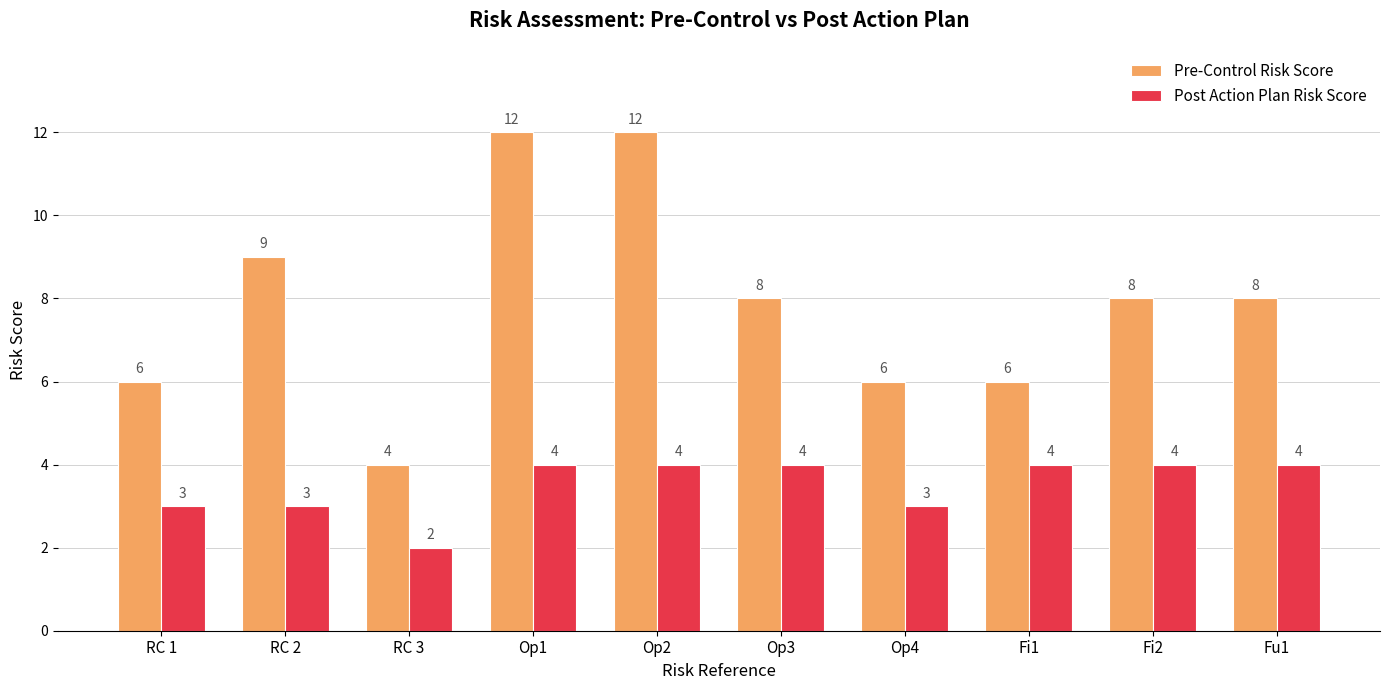

What value does the Pre-Control Risk Score series have at Op1?

12